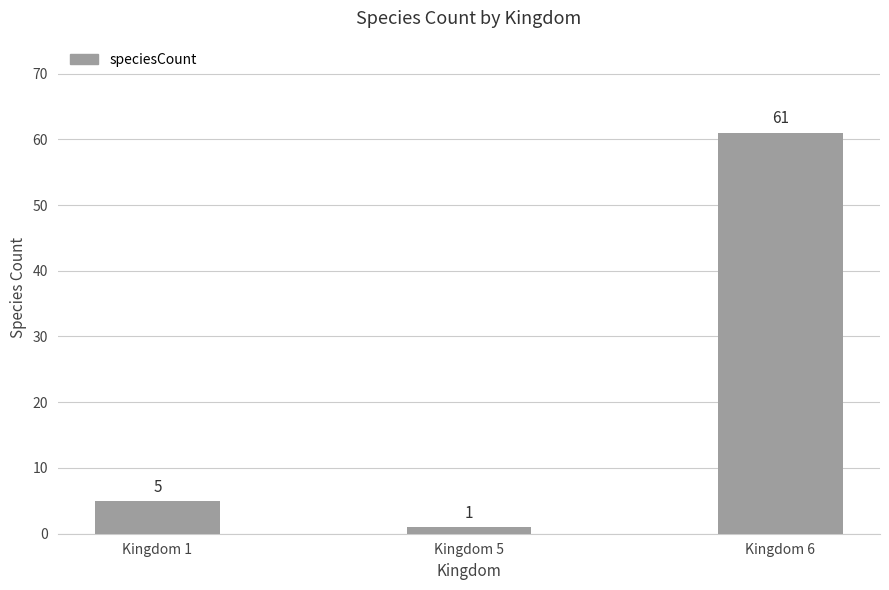

What is the approximate value at Kingdom 6?

61